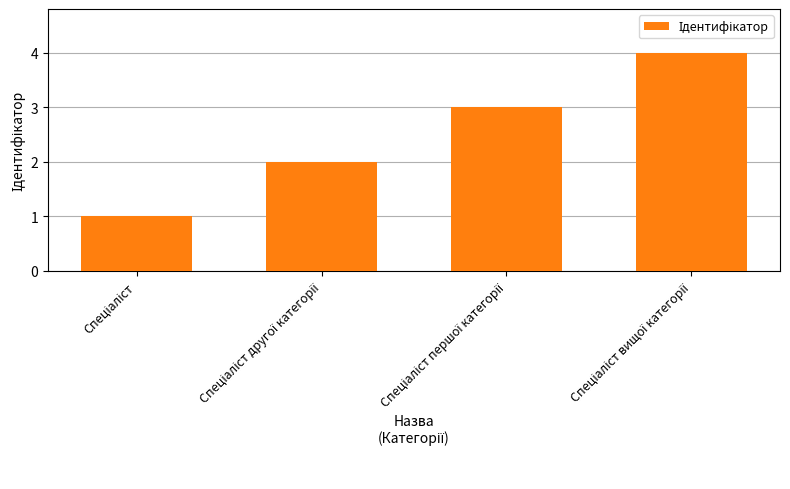

Reading left to right, extract all data points from this chart.

1	2	3	4